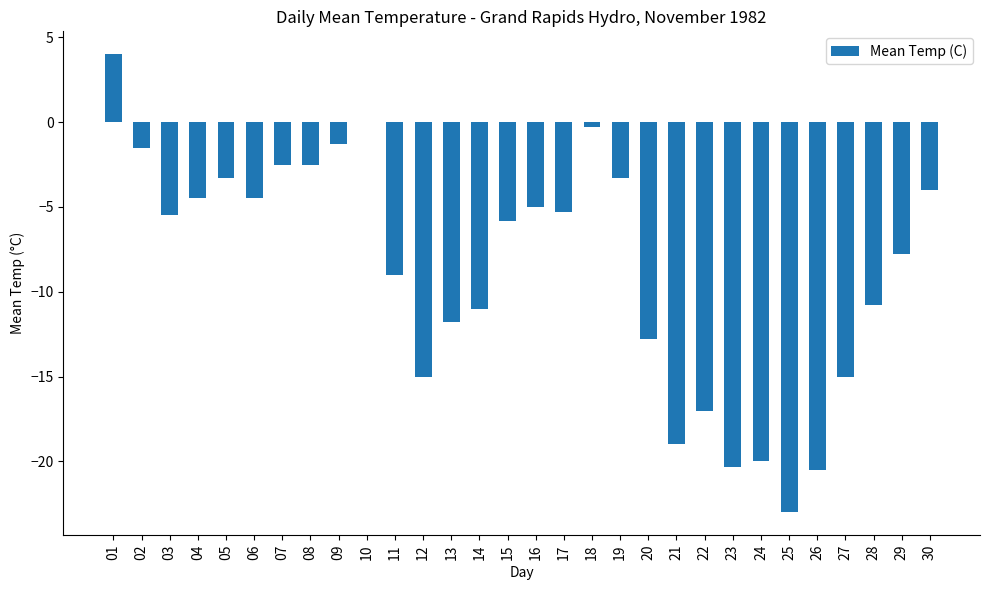

What is the change in value from 13 to 26?

-8.7